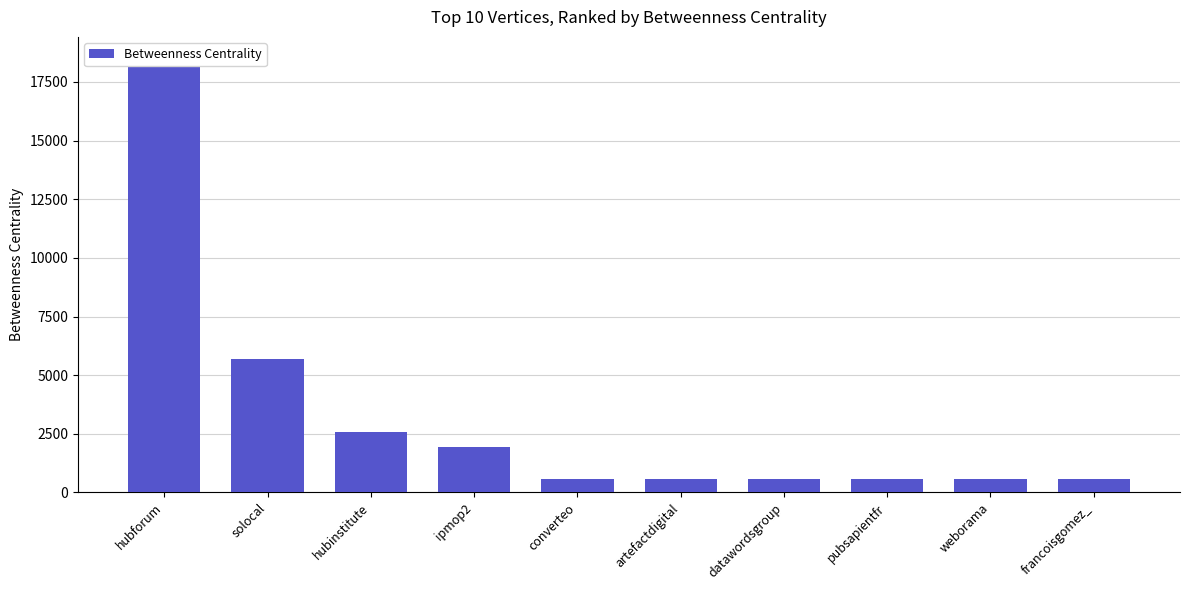

Reading right to left, extract all data points from this chart.

572.0	574.0	574.5	574.7	575.0	576.0	1928.0	2580.8	5699.3	18498.4